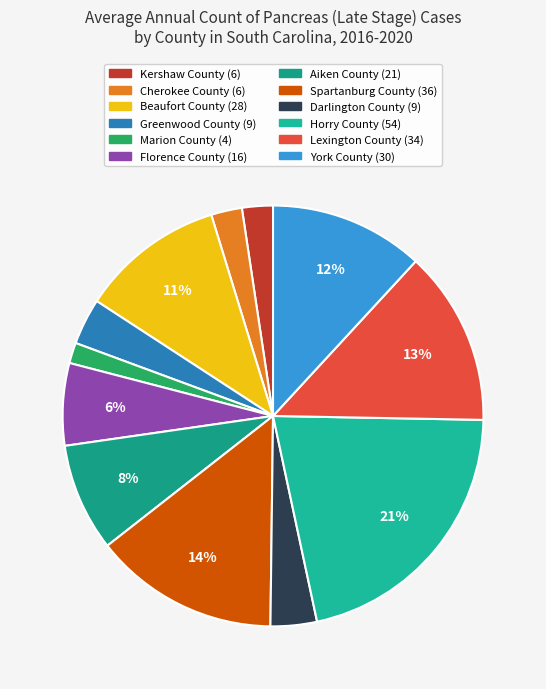

What percentage is the Kershaw County slice, to the nearest percent?

2%